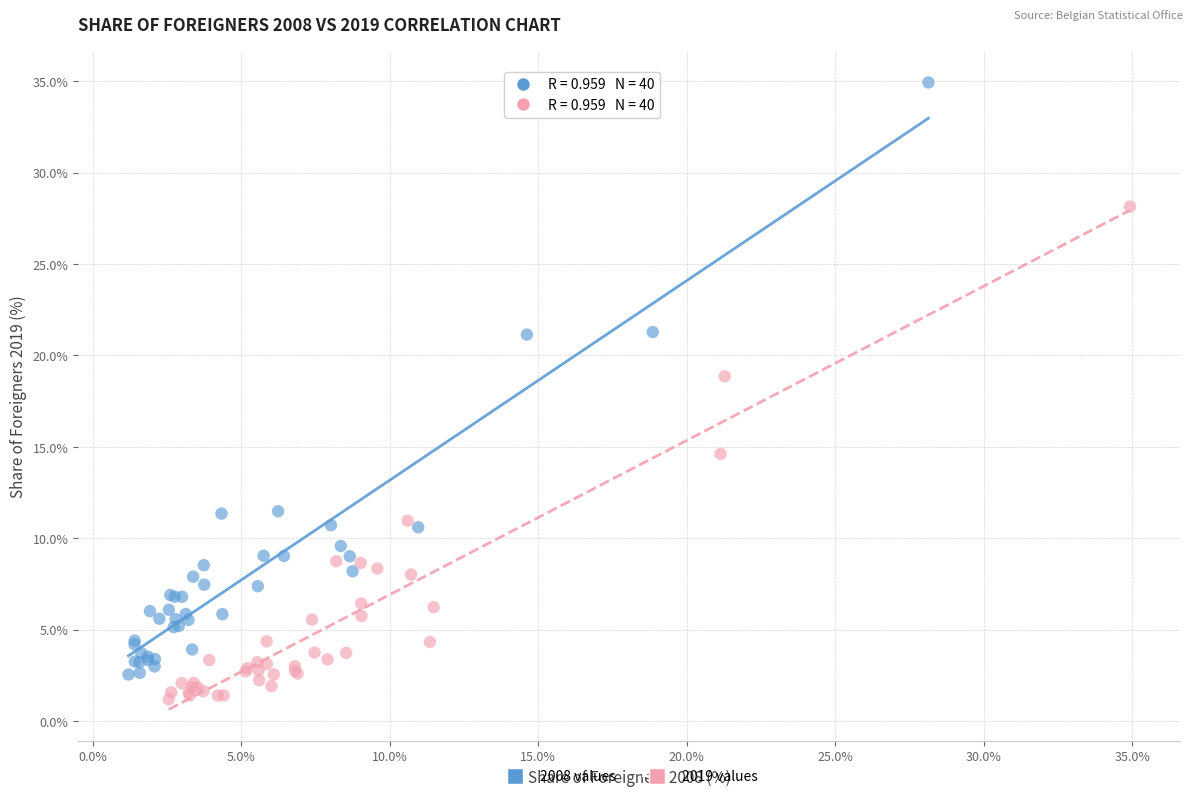

Which series has the largest Y range (max minus min)?

2008 values